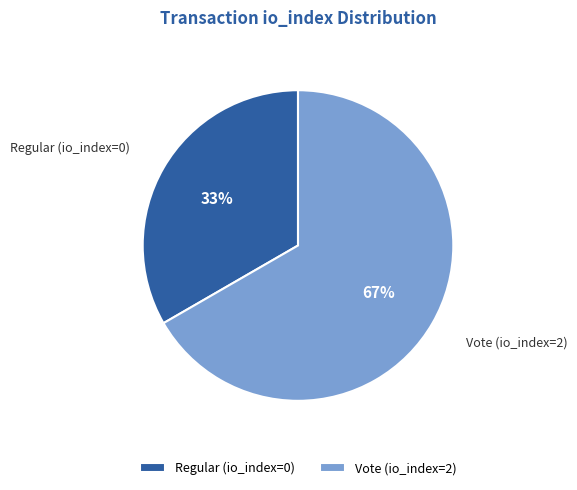

Is there any slice that represents more than half of the pie?

Yes